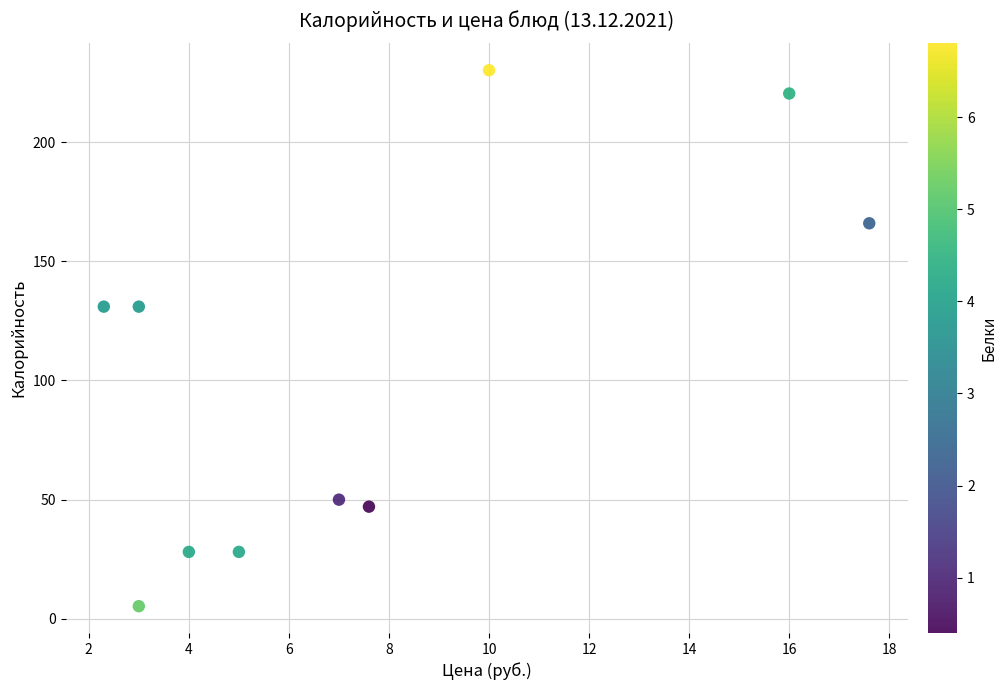

What is the range of Y values (max minus min)?

225.1